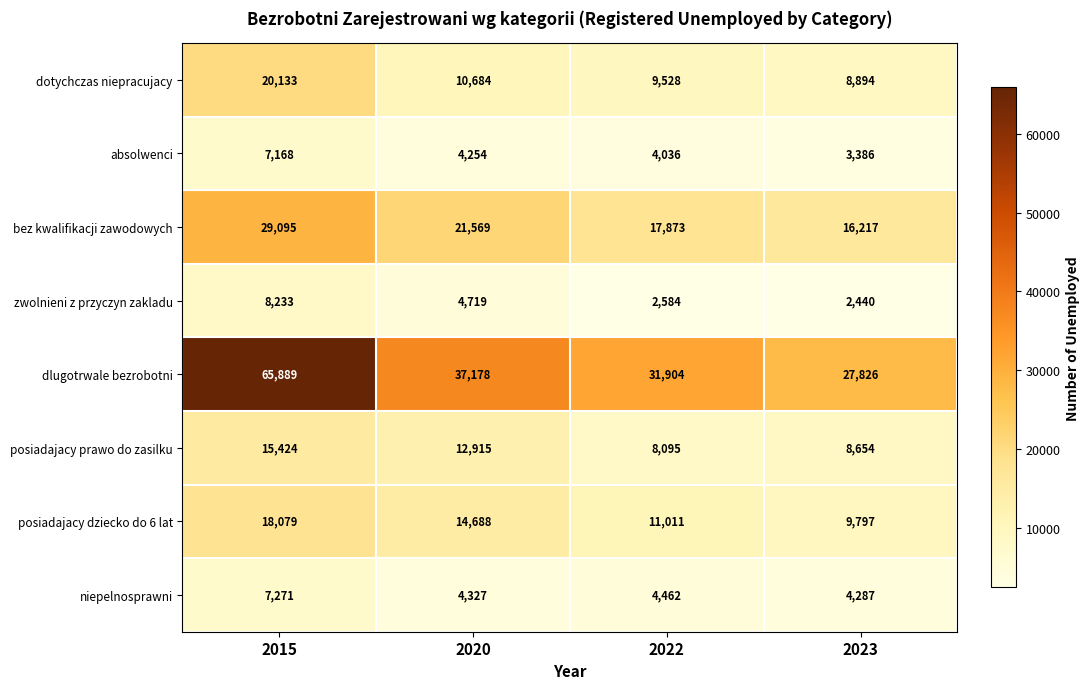

Between 2015 and 2023, which series saw the biggest shift?

dlugotrwale bezrobotni